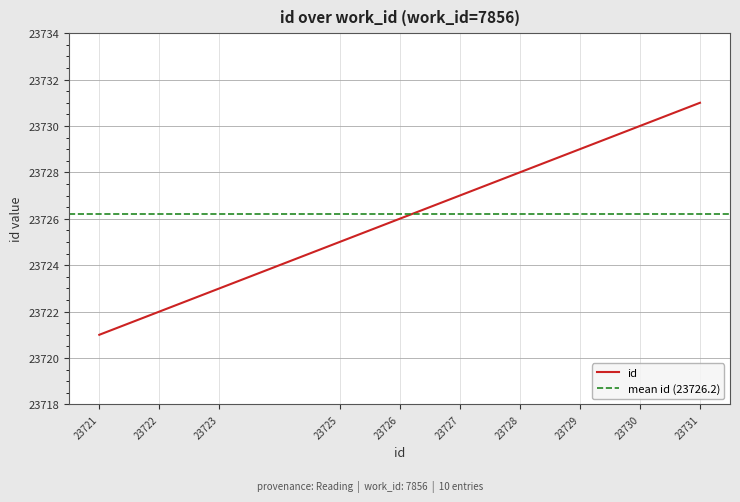

What is the sum of the values at 23725 and 23726?

47451